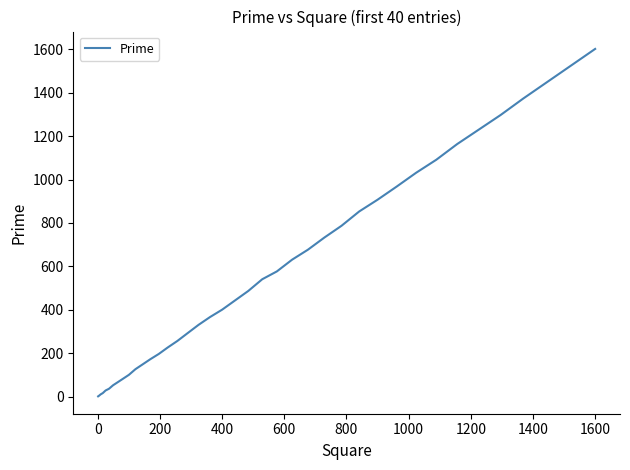

What is the maximum value shown in the chart?

1601